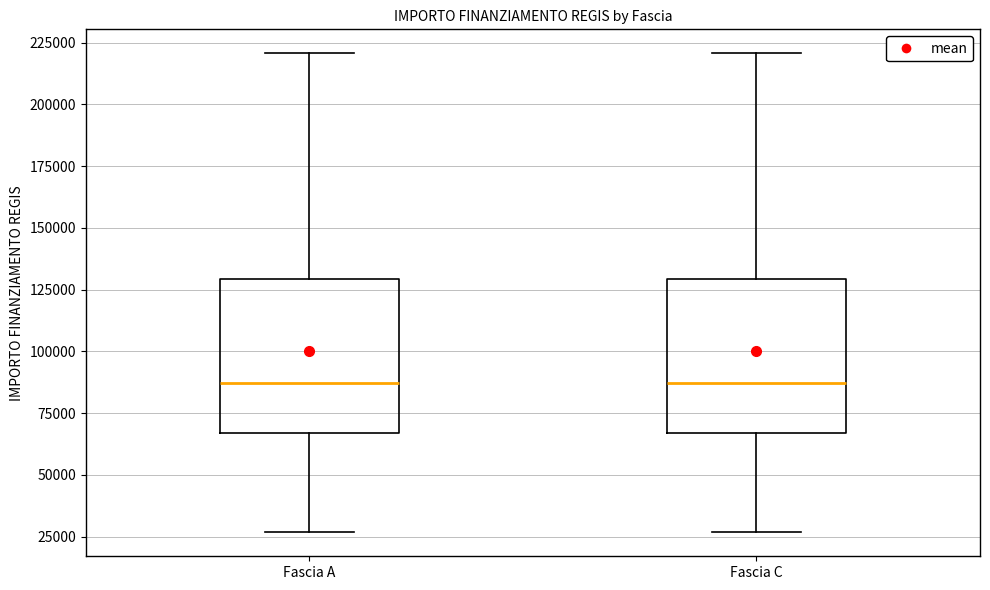

Reading left to right, read every box against the y-axis: the position of its median line, the range the box covers, and the ends of its whiskers. The values are not printed on the chart, so give them approximately, as read against the axis.

Fascia A: median 85000, box 65000 to 130000, whiskers 25000 to 220000
Fascia C: median 85000, box 65000 to 130000, whiskers 25000 to 220000